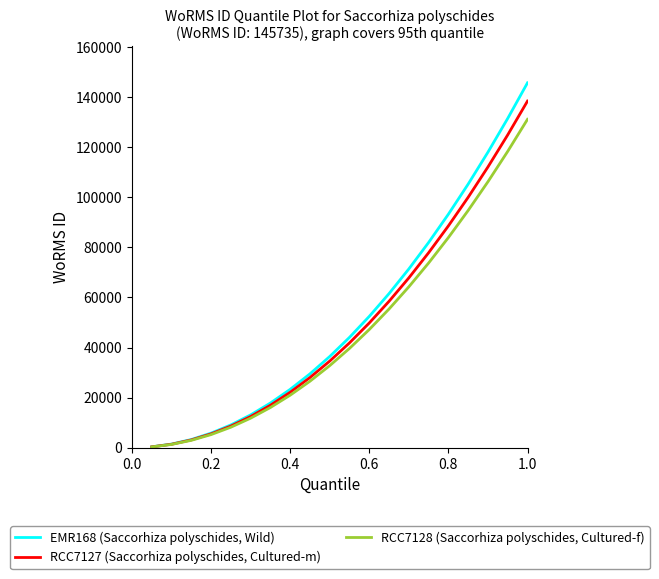

Rank the series by their maximum value, from highest to lowest.

EMR168 (Saccorhiza polyschides, Wild), RCC7127 (Saccorhiza polyschides, Cultured-m), RCC7128 (Saccorhiza polyschides, Cultured-f)